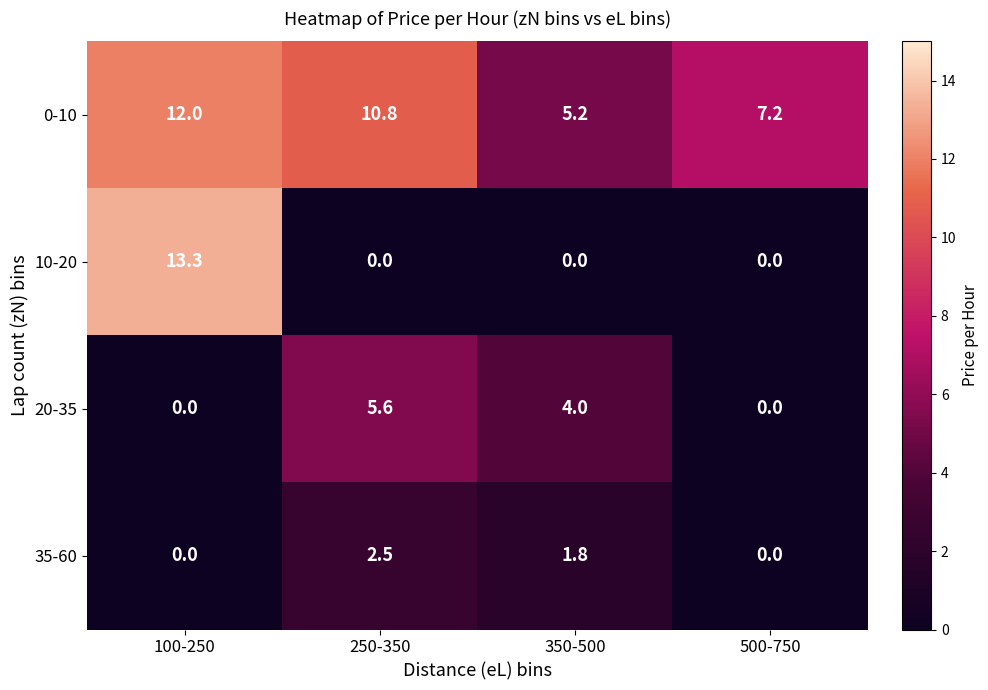

True or false: 0-10 has a value of 16.5 at 250-350.

False